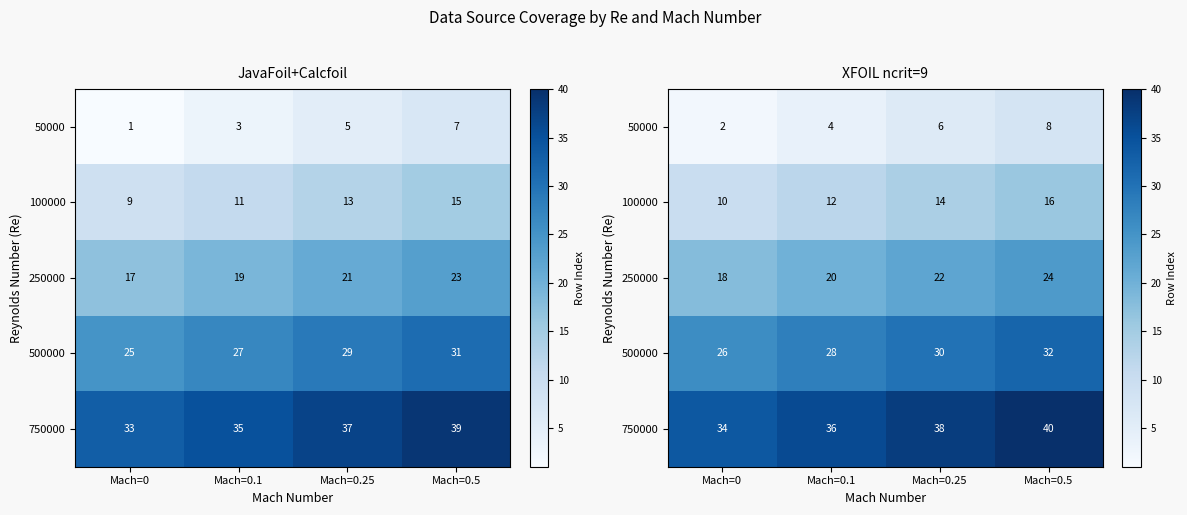

Between Mach=0 and Mach=0.5, which is larger?

Mach=0.5